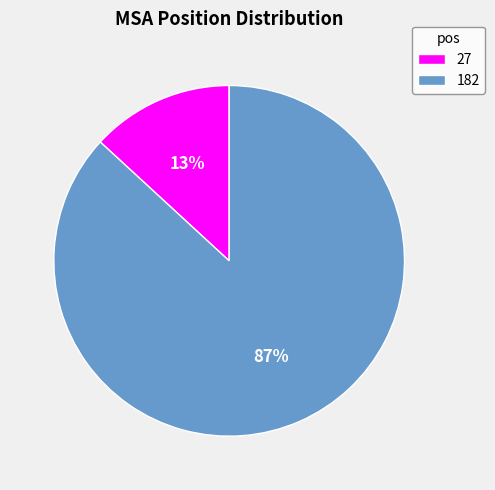

Rank the categories by value from lowest to highest.

27, 182